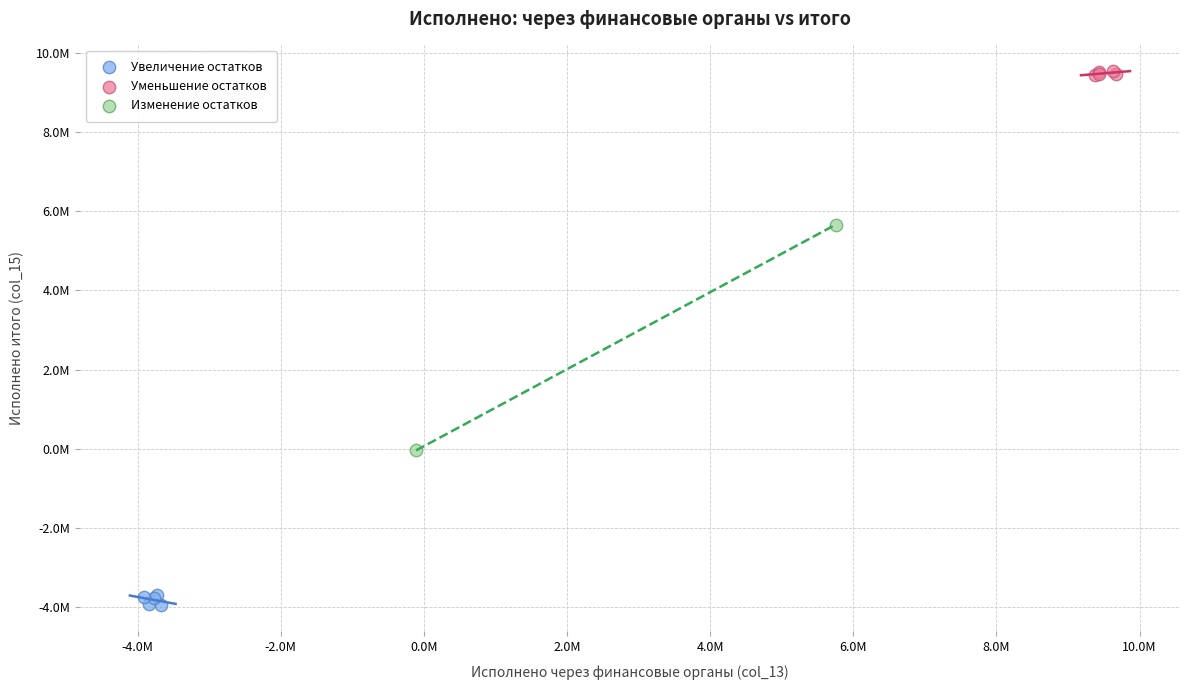

Which series has the widest spread of Y values?

Изменение остатков